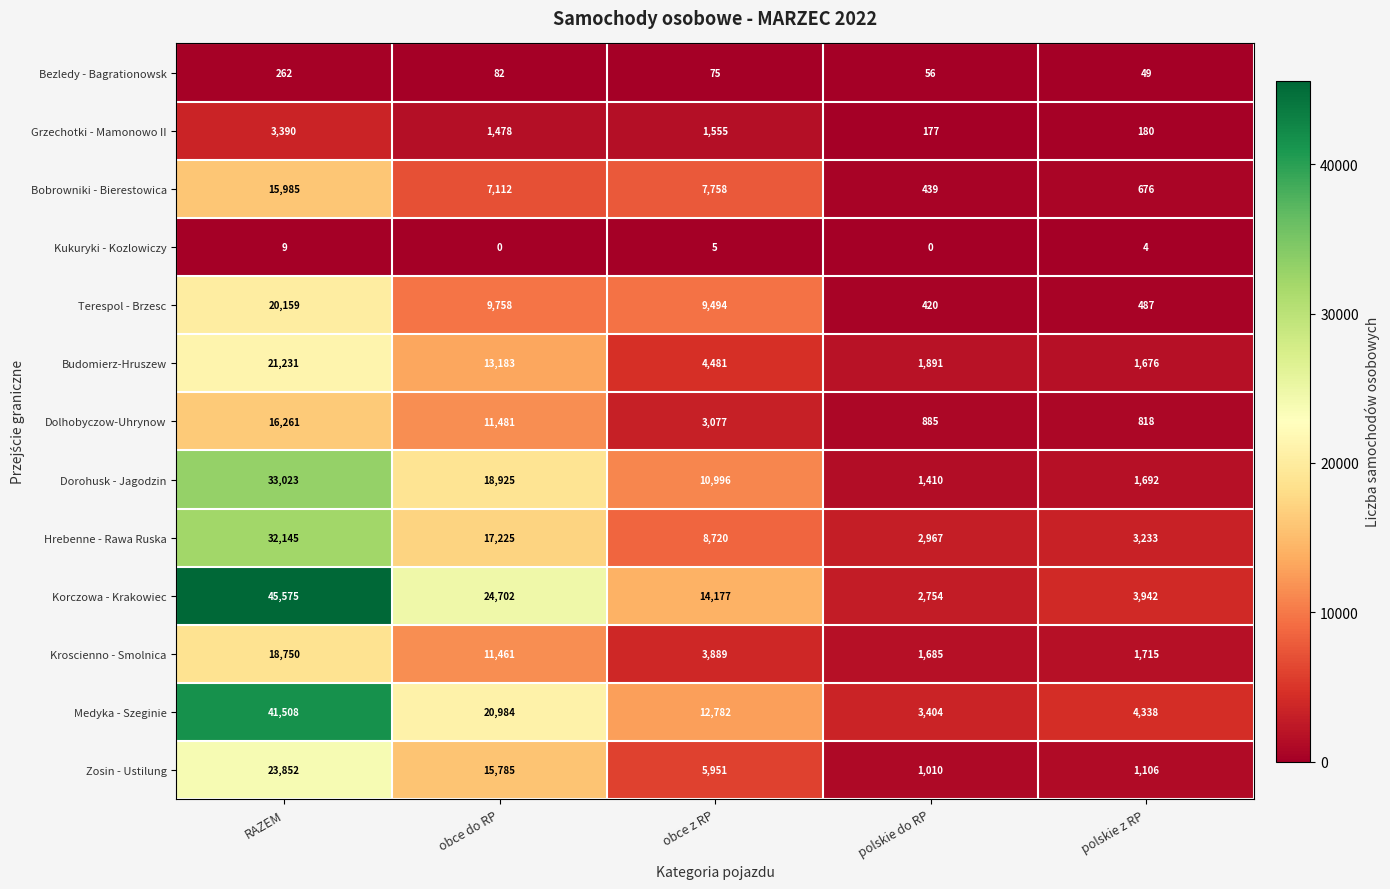

The Hrebenne - Rawa Ruska series shows 2909 at obce z RP. True or false?

False